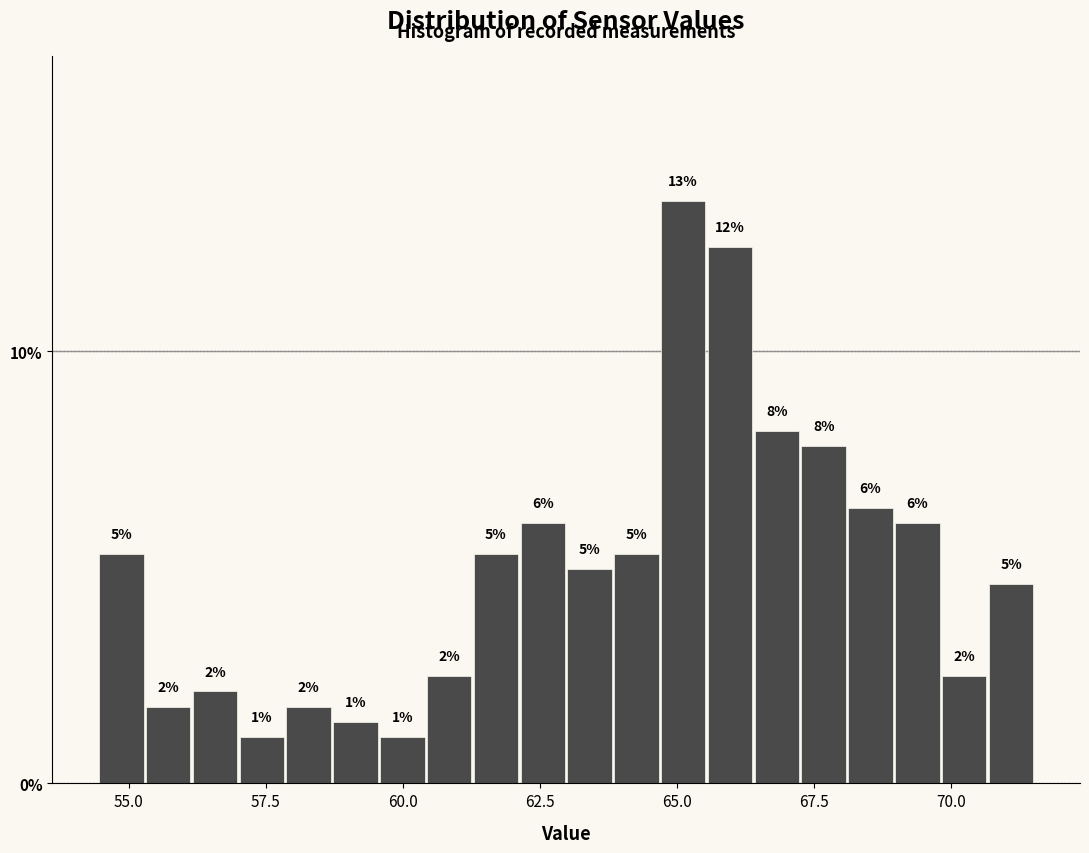

Read against the x-axis, roughly where is the centre of the tallest bar?

65.0